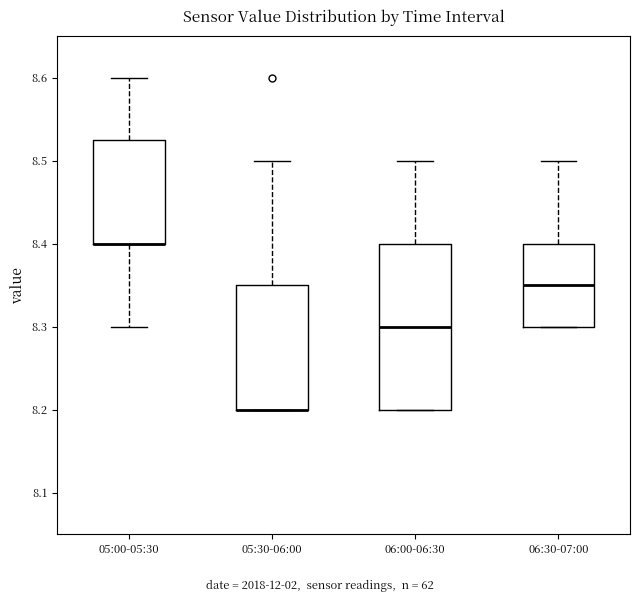

Reading left to right, read every box against the y-axis: the position of its median line, the range the box covers, and the ends of its whiskers. The values are not printed on the chart, so give them approximately, as read against the axis.

05:00-05:30: median 8.40 (drawn on the box's lower edge), box 8.40 to 8.53, whiskers 8.30 to 8.60
05:30-06:00: median 8.20 (drawn on the box's lower edge), box 8.20 to 8.35, whiskers 8.20 to 8.50
06:00-06:30: median 8.30, box 8.20 to 8.40, whiskers 8.20 to 8.50
06:30-07:00: median 8.35, box 8.30 to 8.40, whiskers 8.30 to 8.50